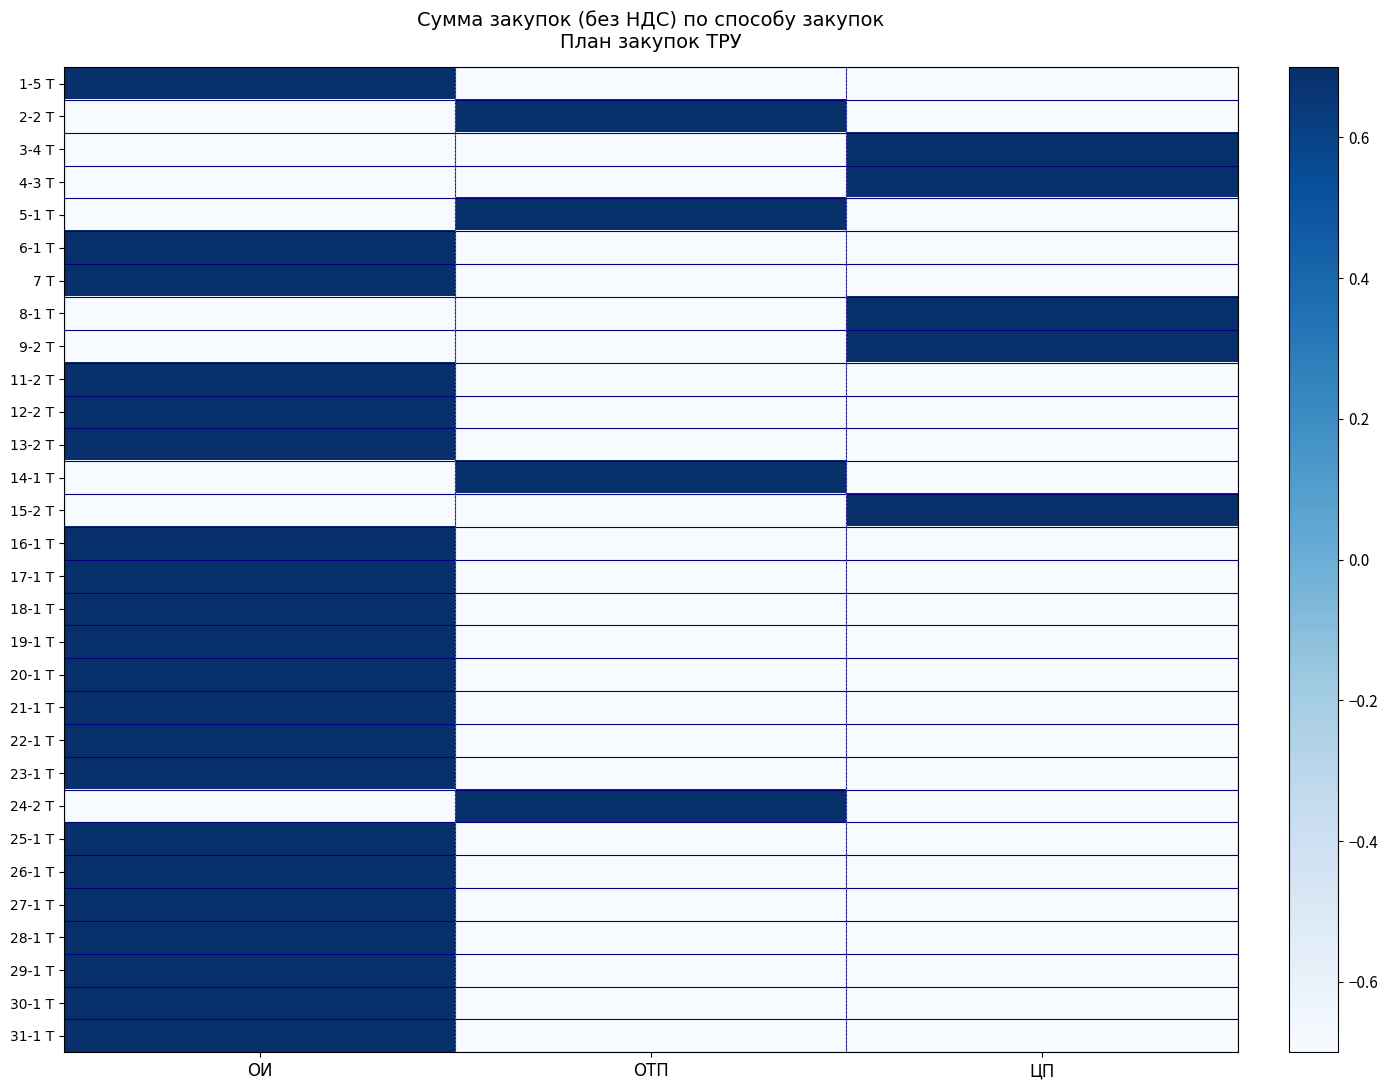

At which category is the sum across all series the highest?

ОИ